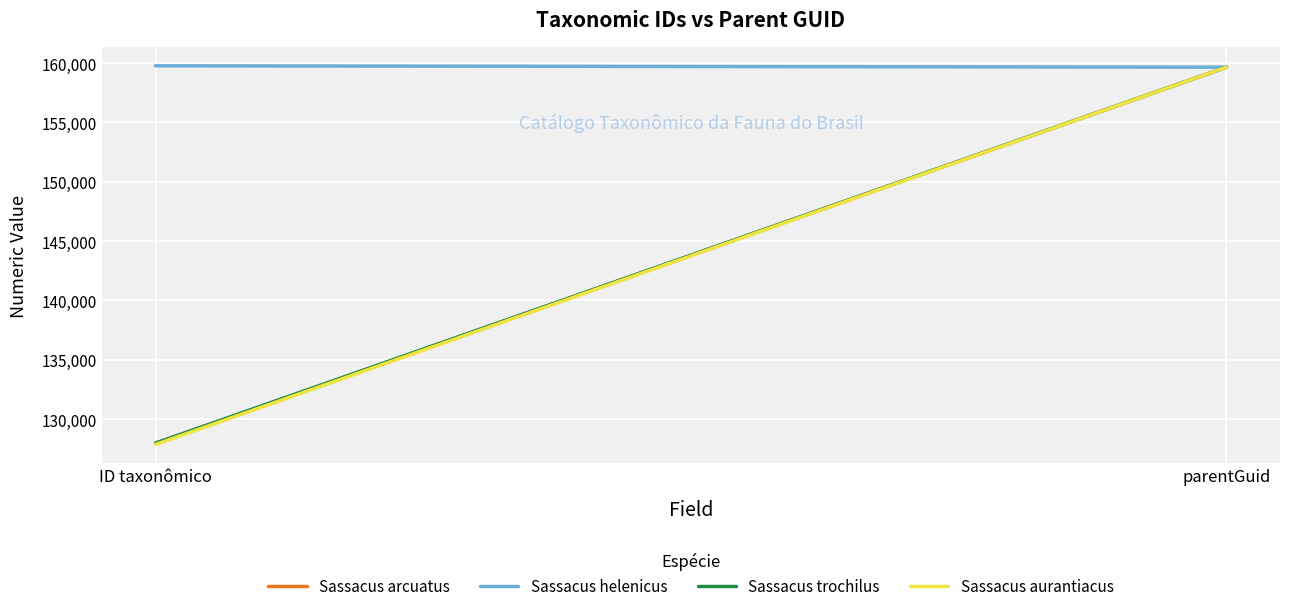

Reading right to left, list all the values displayed in this chart.

Sassacus arcuatus: parentGuid=159658	ID taxonômico=127925
Sassacus helenicus: parentGuid=159658	ID taxonômico=159774
Sassacus trochilus: parentGuid=159658	ID taxonômico=127977
Sassacus aurantiacus: parentGuid=159658	ID taxonômico=127855